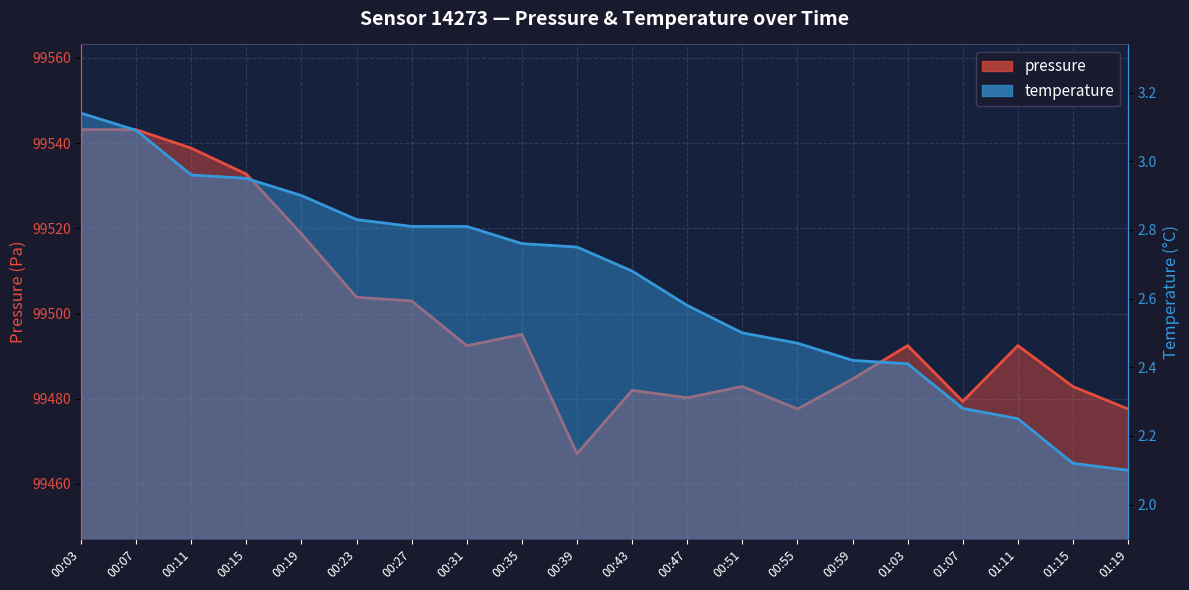

What is the label of the 16th point from the left?

01:03